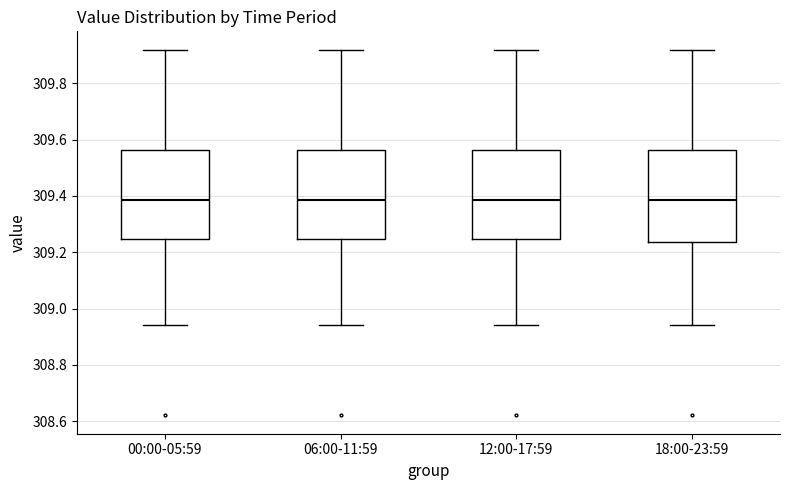

Reading left to right, transcribe this box plot: for each box, give where its median line is, the range the box spans, and where its two whiskers end, as read against the y-axis. The values are not printed on the chart, so give them approximately, as read against the axis.

00:00-05:59: median 309.38, box 309.24 to 309.56, whiskers 308.94 to 309.92
06:00-11:59: median 309.38, box 309.24 to 309.56, whiskers 308.94 to 309.92
12:00-17:59: median 309.38, box 309.24 to 309.56, whiskers 308.94 to 309.92
18:00-23:59: median 309.38, box 309.24 to 309.56, whiskers 308.94 to 309.92